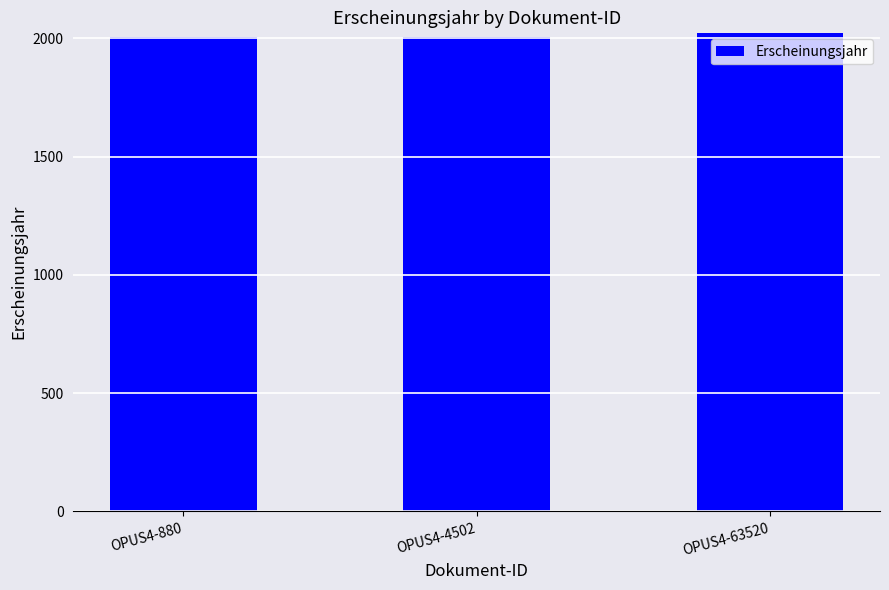

What is the smallest value displayed?

2004